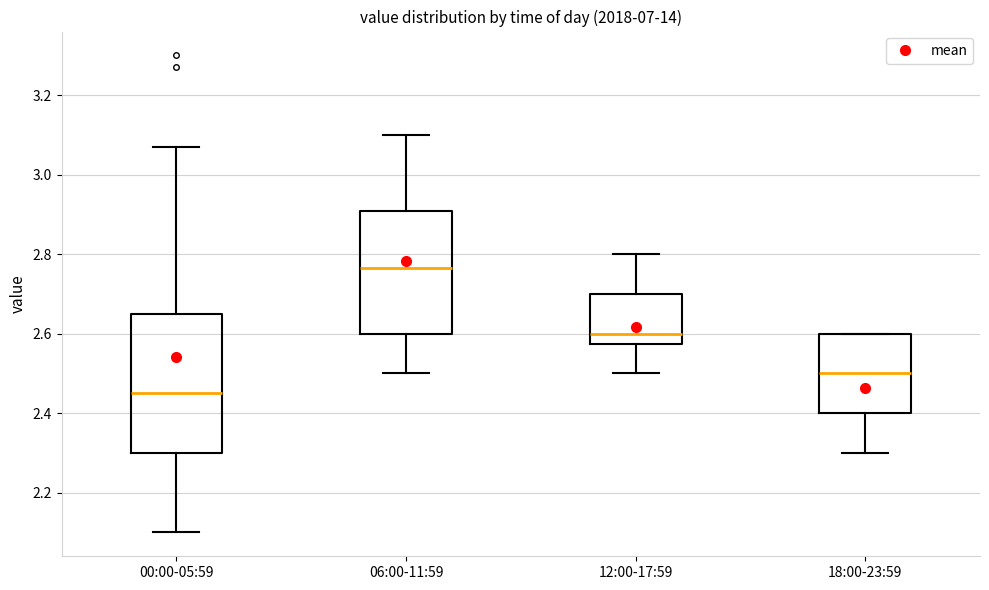

Which box's median line is the lowest?

00:00-05:59